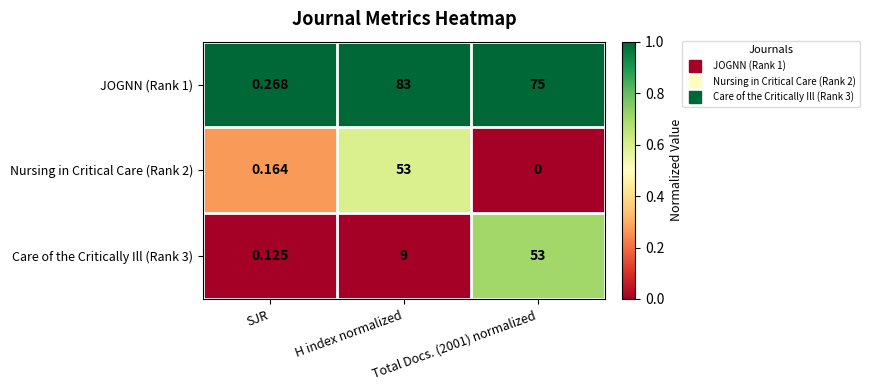

At which label is Nursing in Critical Care (Rank 2) closest to 26?

SJR